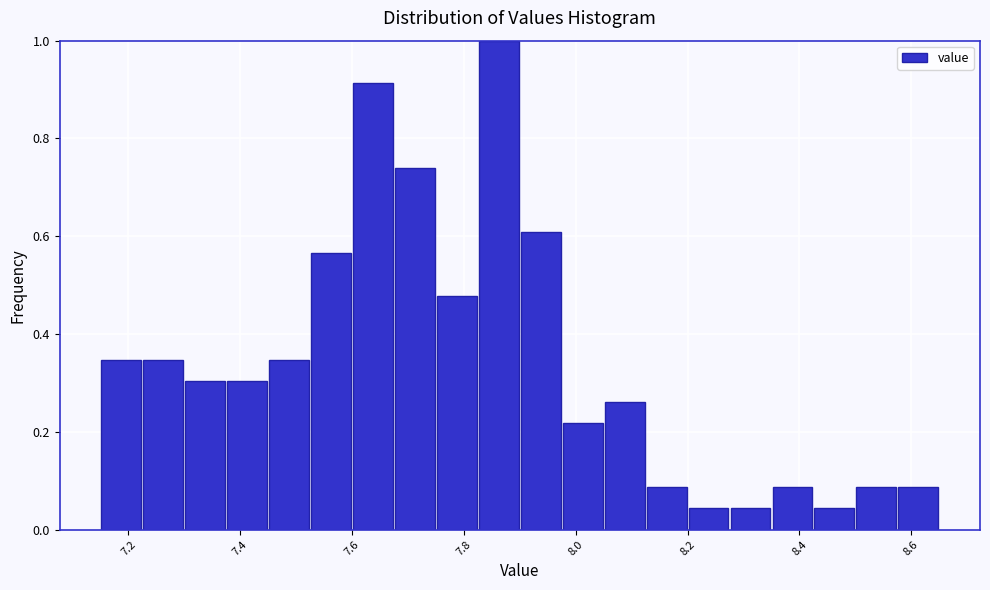

Read against the x-axis, roughly where is the centre of the tallest bar?

7.86